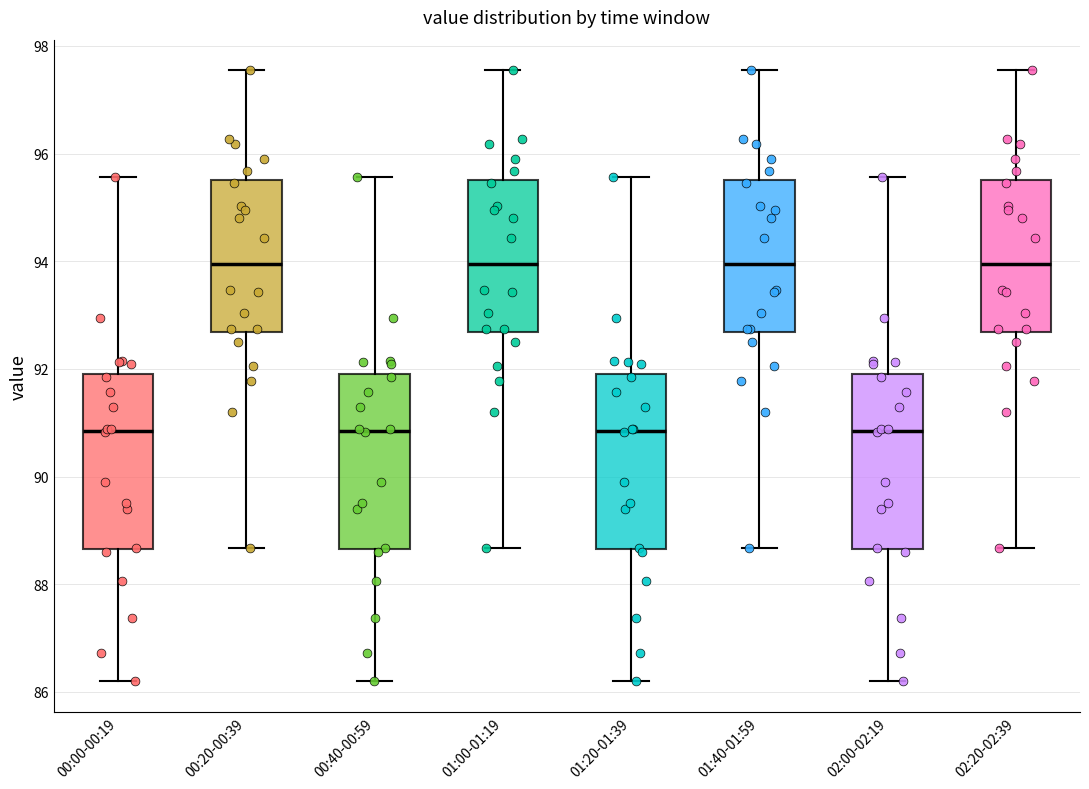

Reading left to right, read every box against the y-axis: the position of its median line, the range the box covers, and the ends of its whiskers. The values are not printed on the chart, so give them approximately, as read against the axis.

00:00-00:19: median 90.8, box 88.6 to 92.0, whiskers 86.2 to 95.6
00:20-00:39: median 94.0, box 92.6 to 95.6, whiskers 88.6 to 97.6
00:40-00:59: median 90.8, box 88.6 to 92.0, whiskers 86.2 to 95.6
01:00-01:19: median 94.0, box 92.6 to 95.6, whiskers 88.6 to 97.6
01:20-01:39: median 90.8, box 88.6 to 92.0, whiskers 86.2 to 95.6
01:40-01:59: median 94.0, box 92.6 to 95.6, whiskers 88.6 to 97.6
02:00-02:19: median 90.8, box 88.6 to 92.0, whiskers 86.2 to 95.6
02:20-02:39: median 94.0, box 92.6 to 95.6, whiskers 88.6 to 97.6